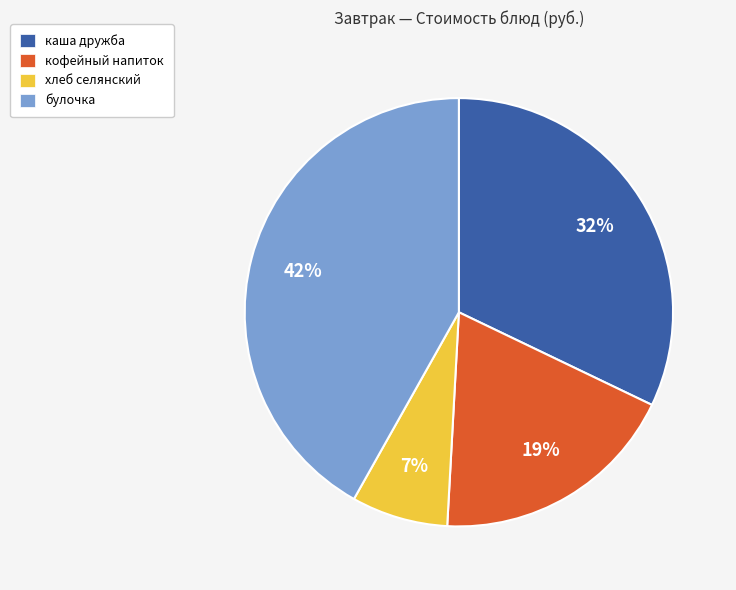

To the nearest percent, what portion does каша дружба represent?

32%